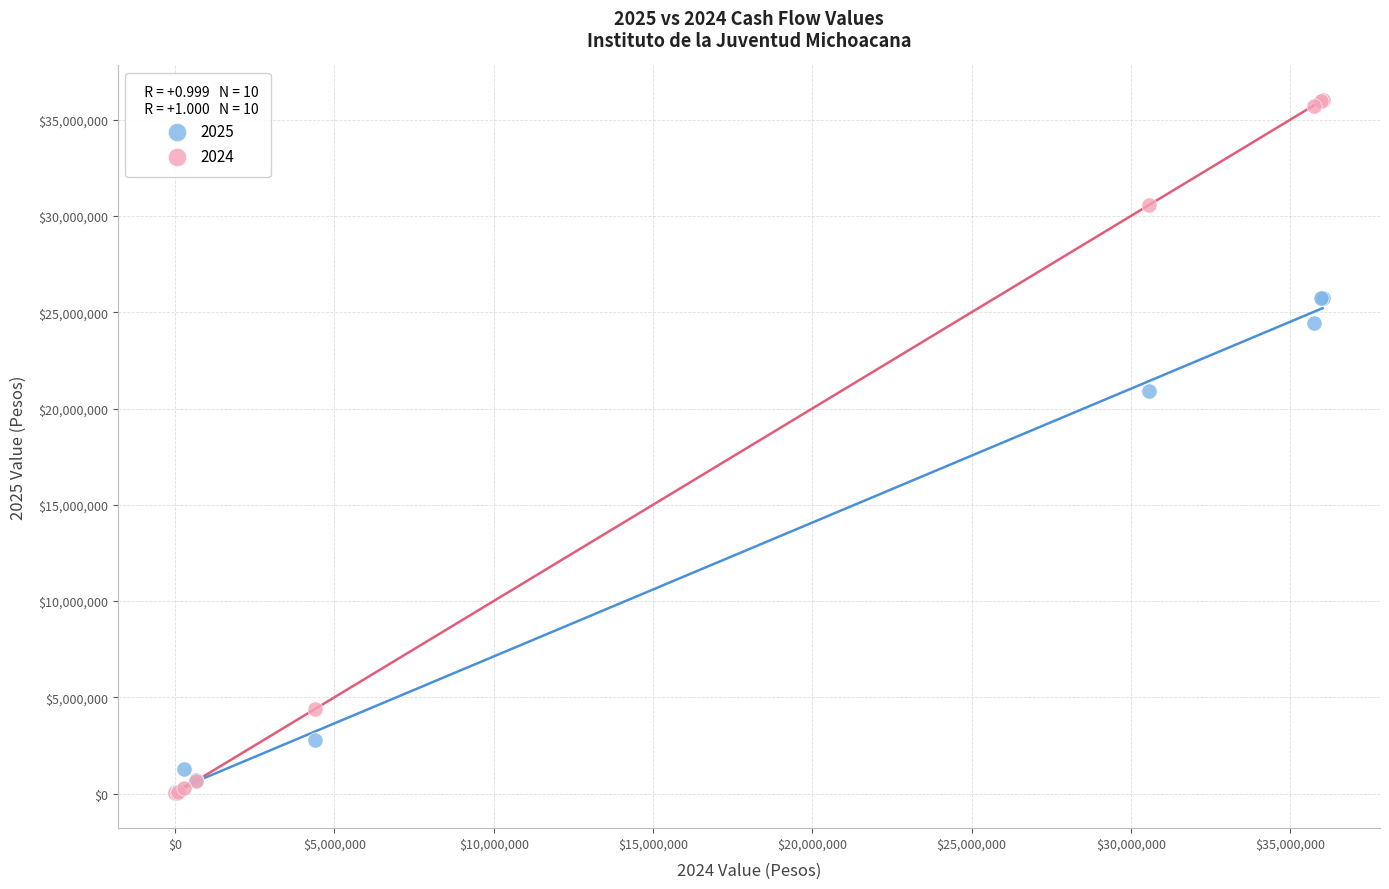

Which series has the widest spread of Y values?

2024